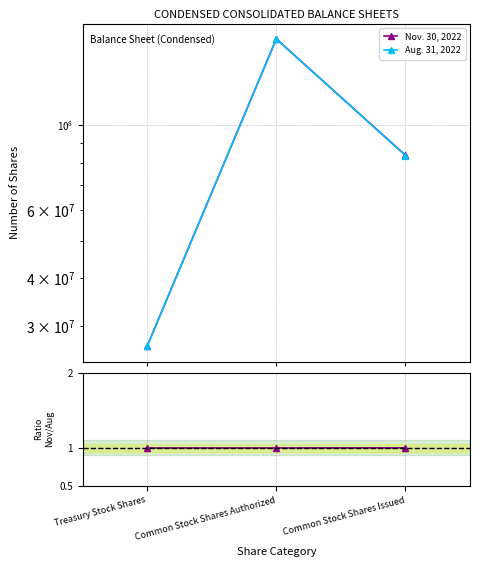

The value of Aug. 31, 2022 at Treasury Stock Shares is 26558965.0. True or false?

True